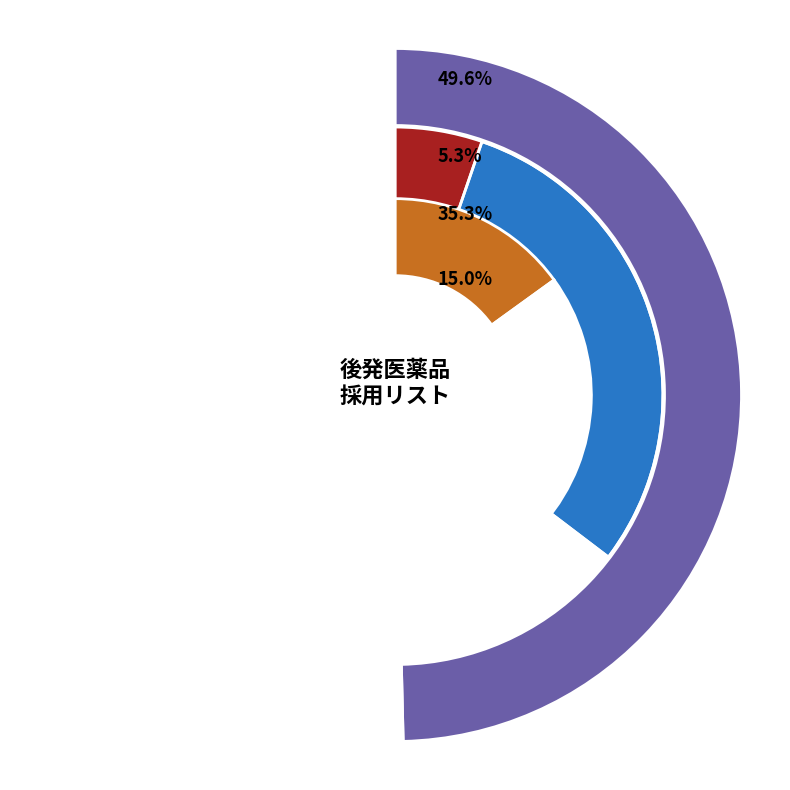

Is there a majority slice in this chart?

No